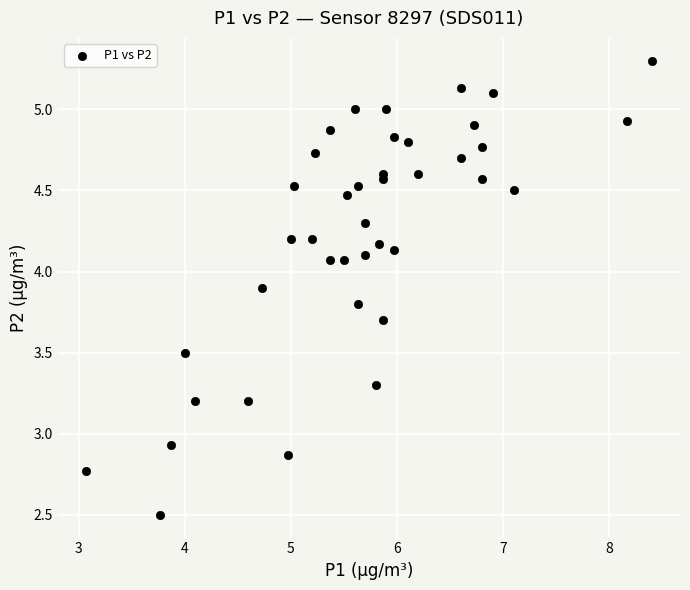

What Y value in the scatter plot is closest to 3?

2.9